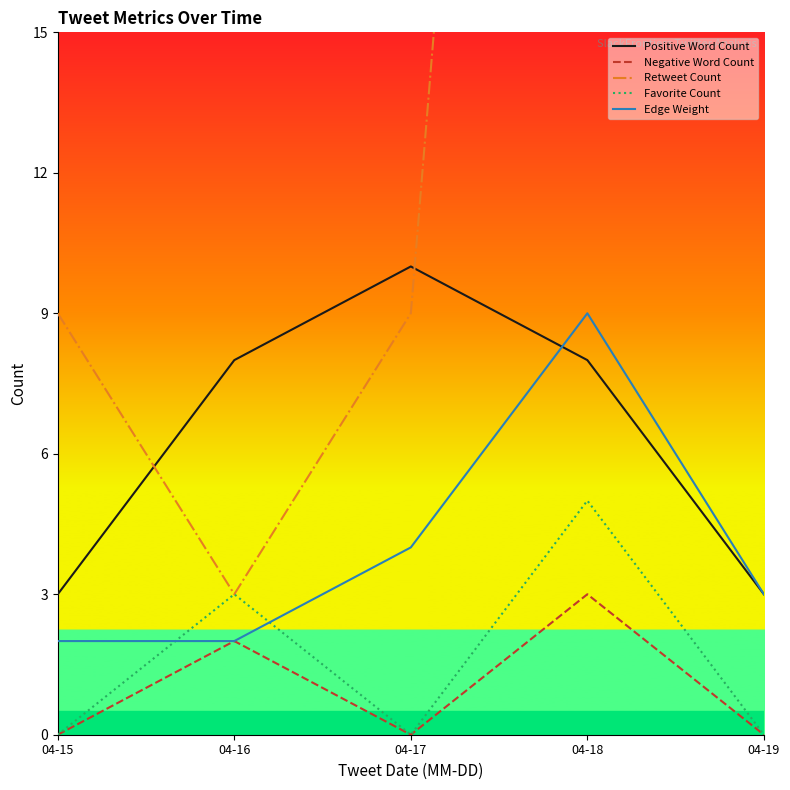

What value does the Edge Weight series have at 04-15?

2